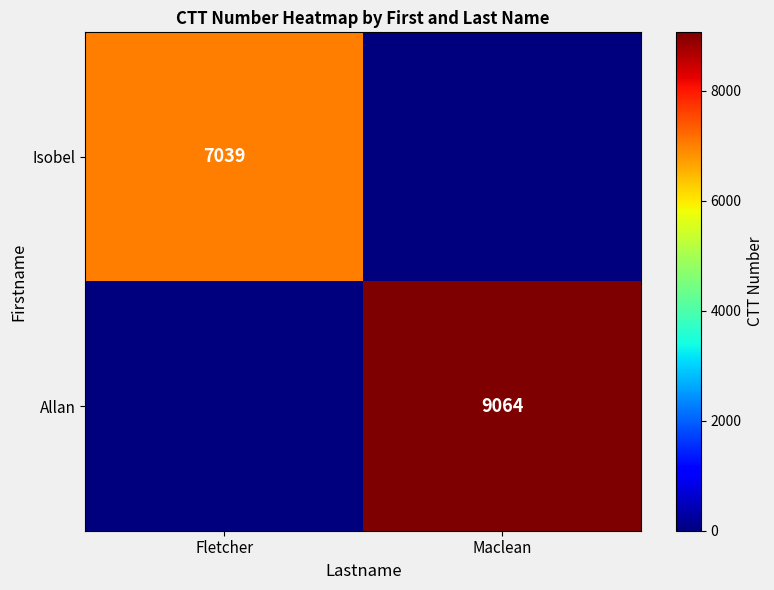

The value of Isobel at Fletcher is 12519. True or false?

False